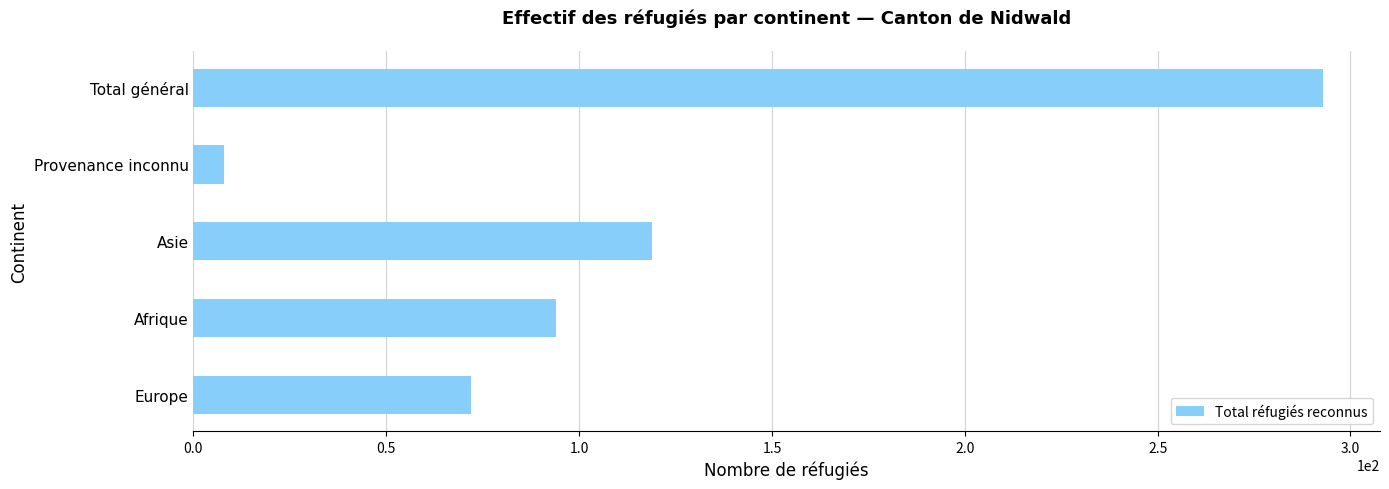

What is the change in value from Afrique to Provenance inconnu?

-86